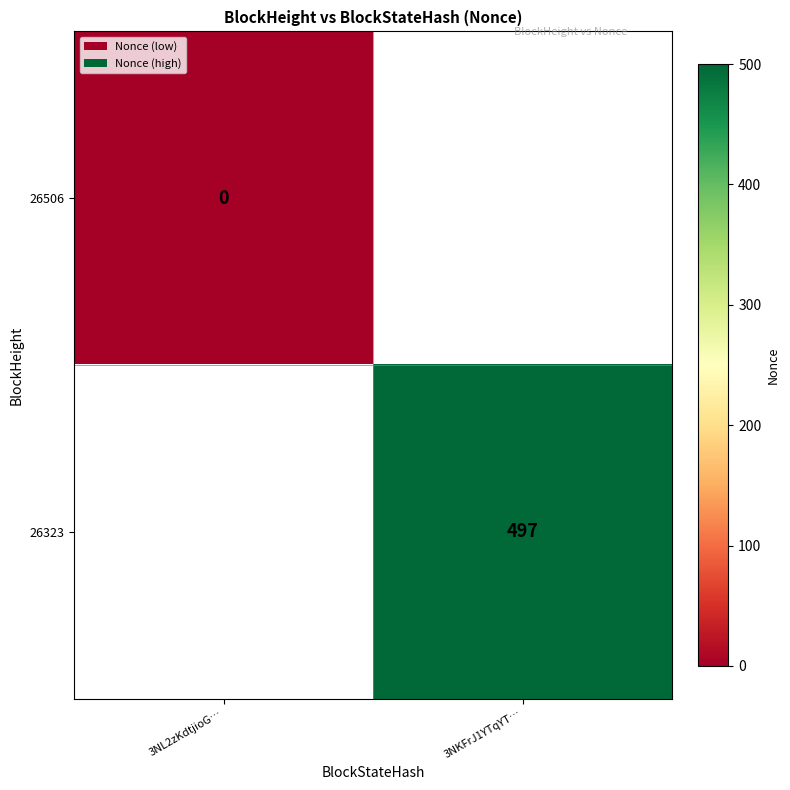

The 26323 series shows 497 at 3NKFrJ1YTqYT…. True or false?

True